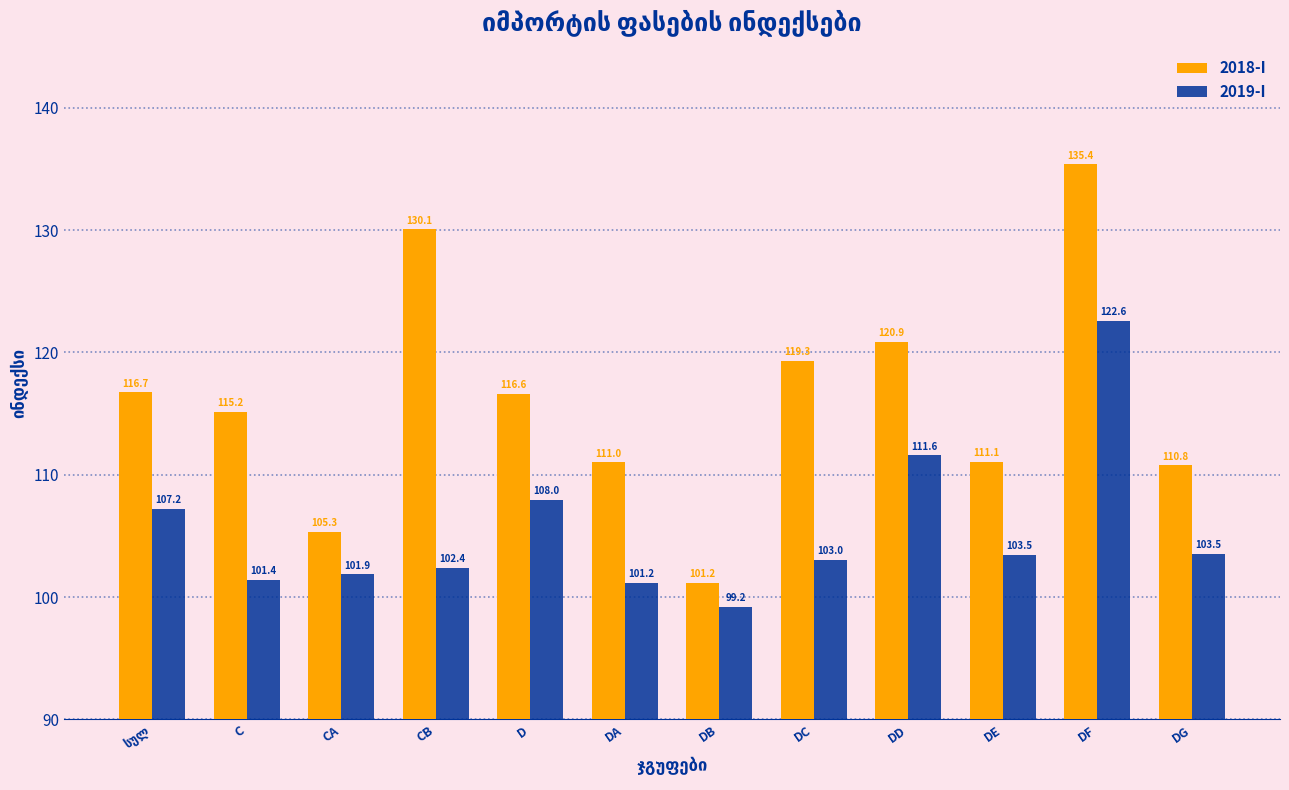

What is the sum of the 2018-I values at DD and DA?

231.9